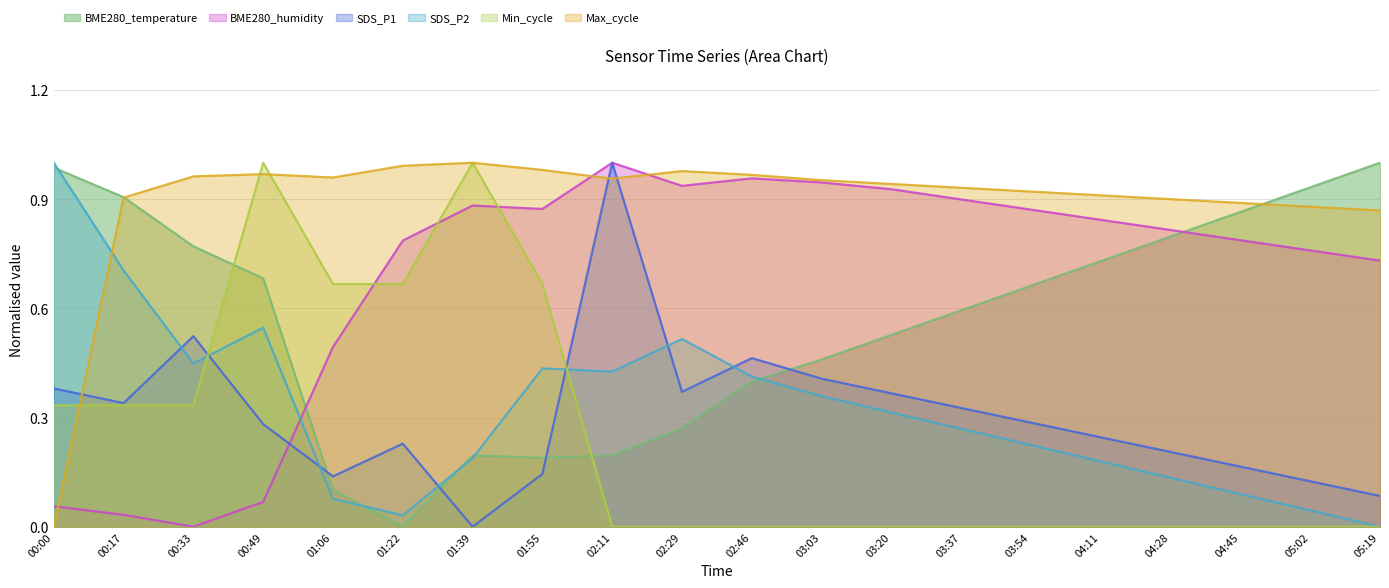

What is the average value of the BME280_humidity series?

0.7